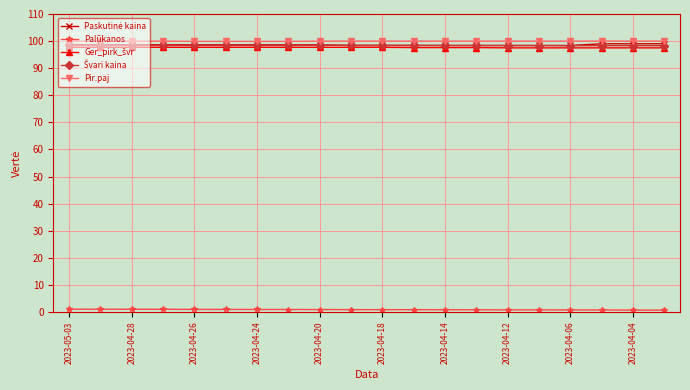

What is the greatest value displayed?

100.0